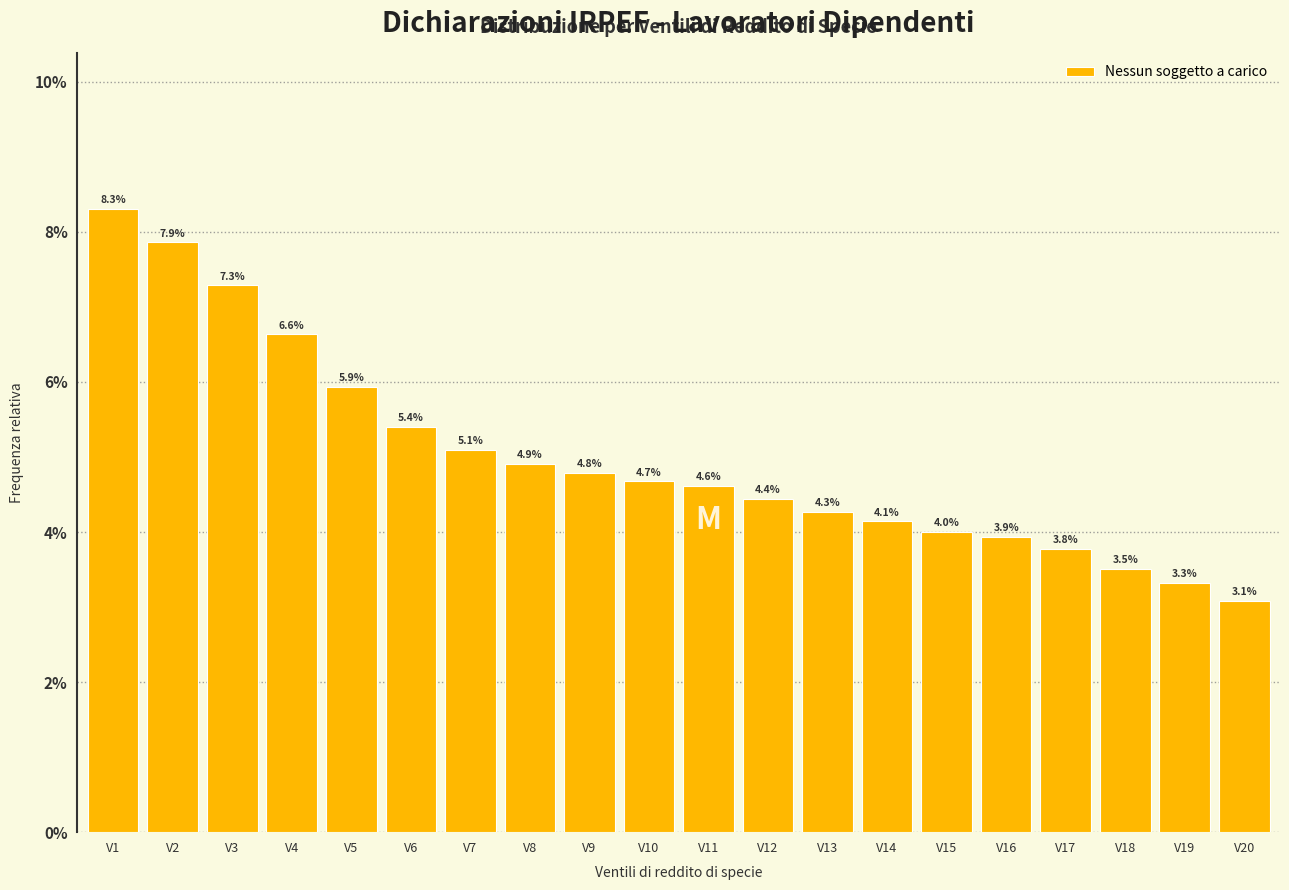

Reading left to right, what are all the values shown in this chart?

8.3	7.9	7.3	6.6	5.9	5.4	5.1	4.9	4.8	4.7	4.6	4.4	4.3	4.1	4.0	3.9	3.8	3.5	3.3	3.1